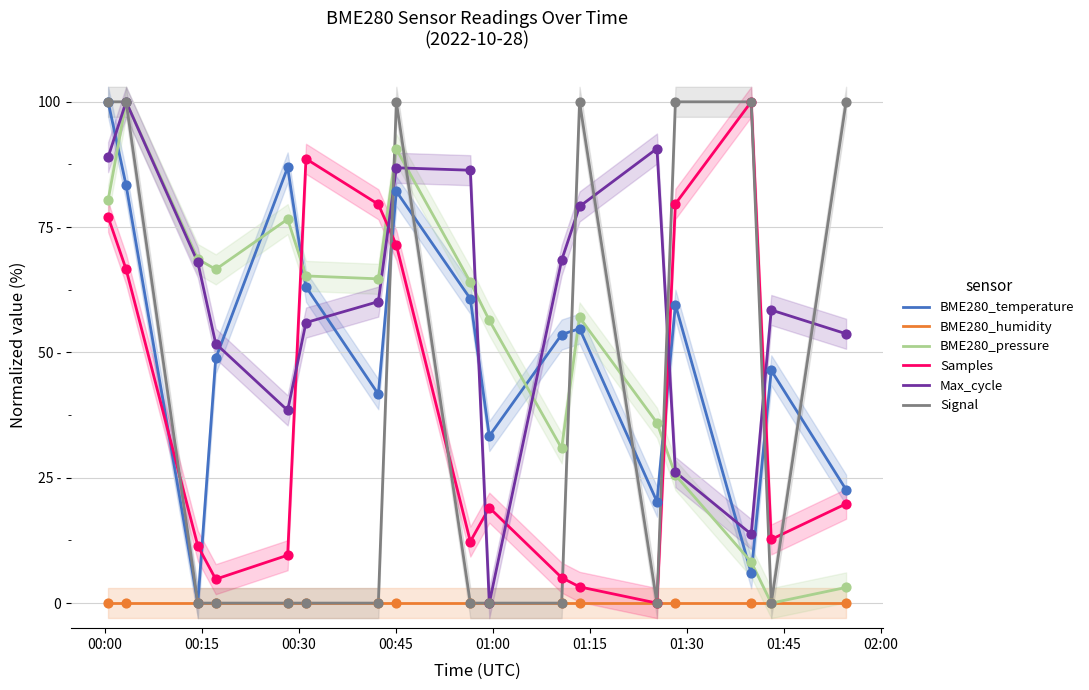

Which series reaches the minimum Y coordinate?

BME280_temperature